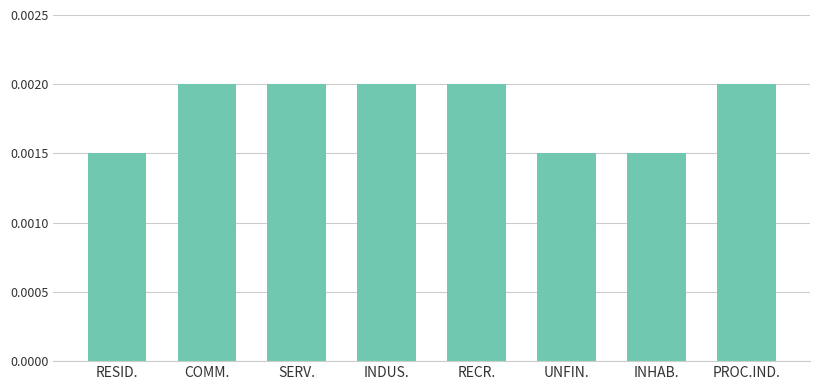

Does the chart contain stacked bars?

No